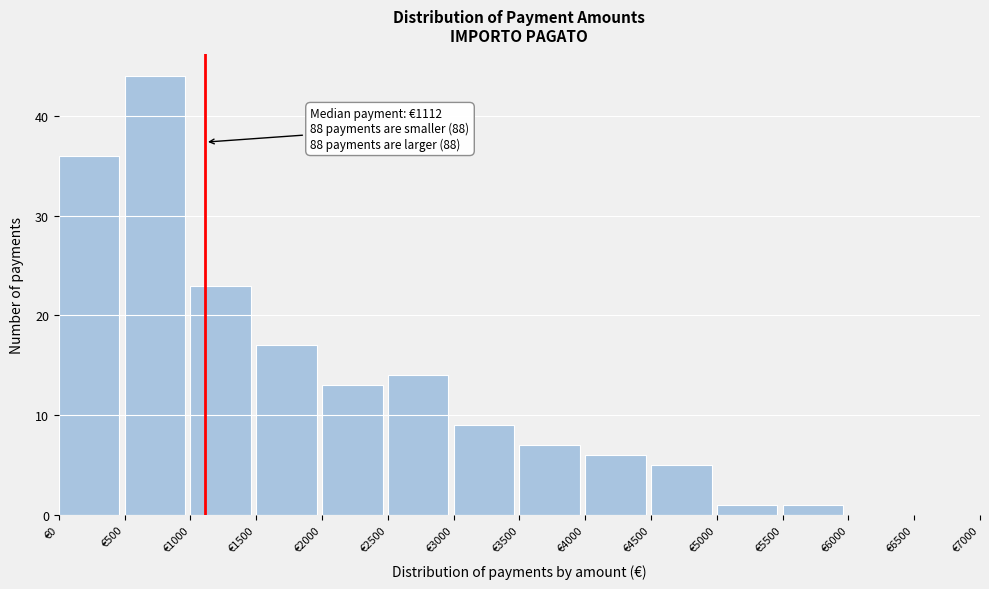

Over which range of the x-axis is the bar tallest?

500 to 1000